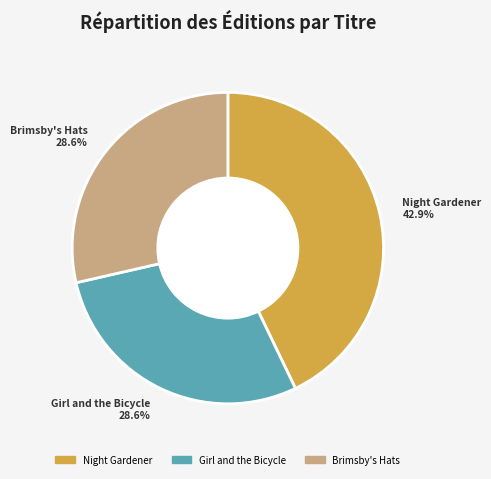

Between Brimsby's Hats and Night Gardener, which is larger?

Night Gardener